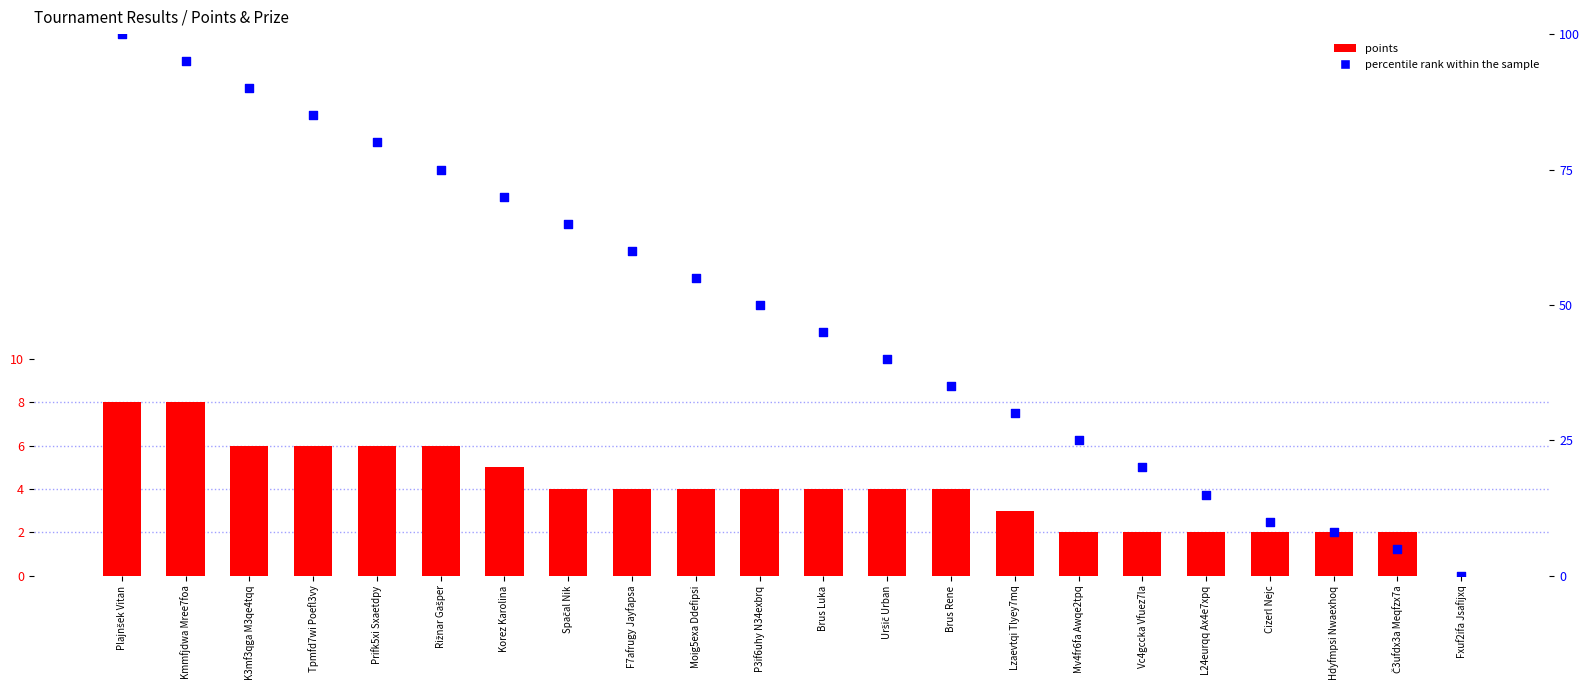

Which series has the largest total across all categories?

percentile rank within the sample